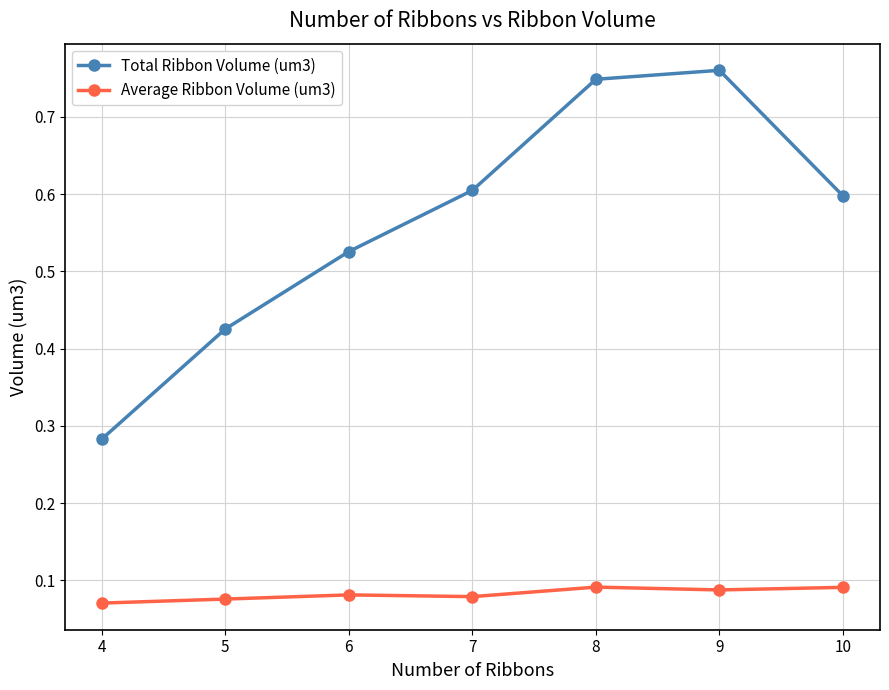

Does the chart have visible grid lines?

Yes